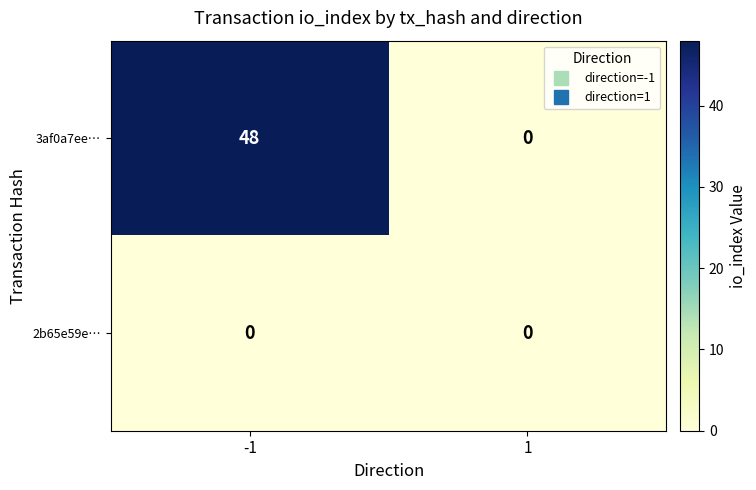

At -1, list the series in order from smallest to largest.

2b65e59e…, 3af0a7ee…